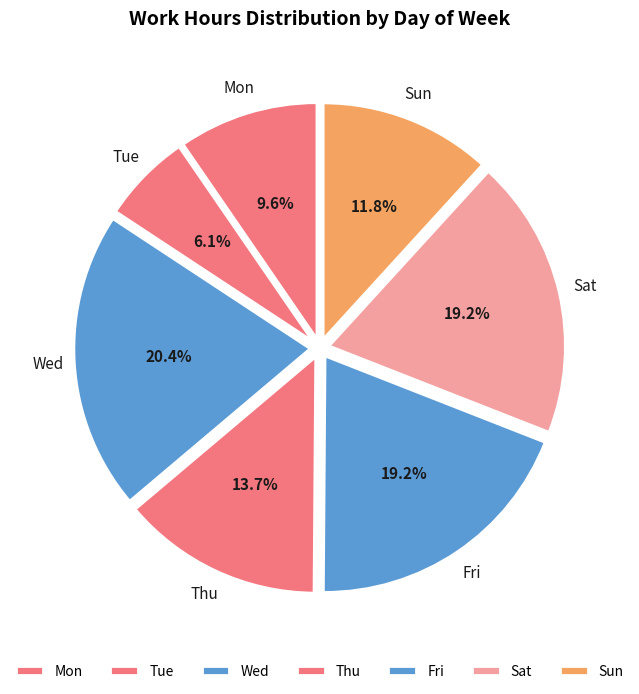

What is the smallest slice in the pie chart?

Tue